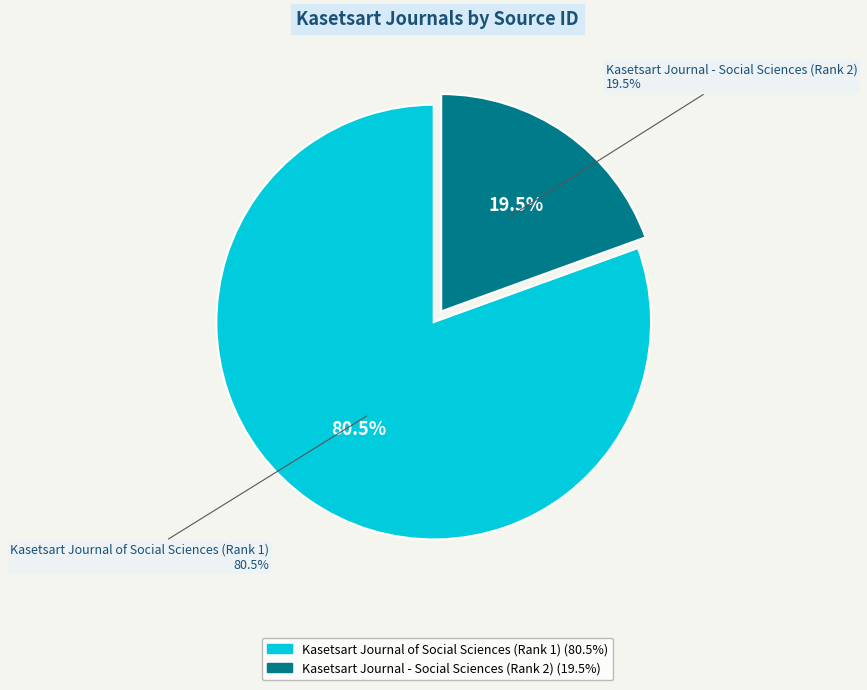

How many segments does this pie chart have?

2